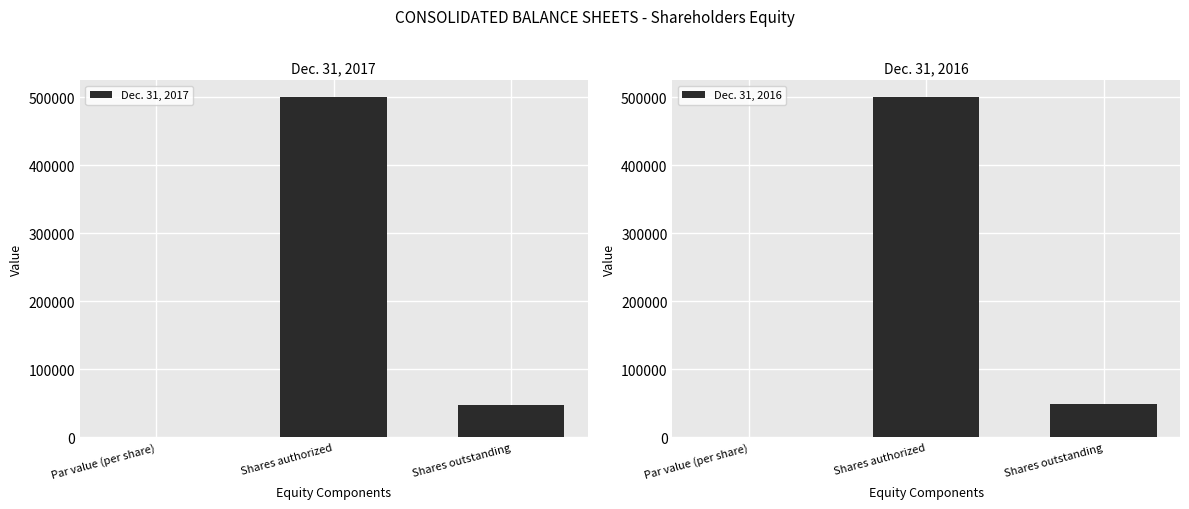

What are all the series names shown in the legend?

Dec. 31, 2017, Dec. 31, 2016